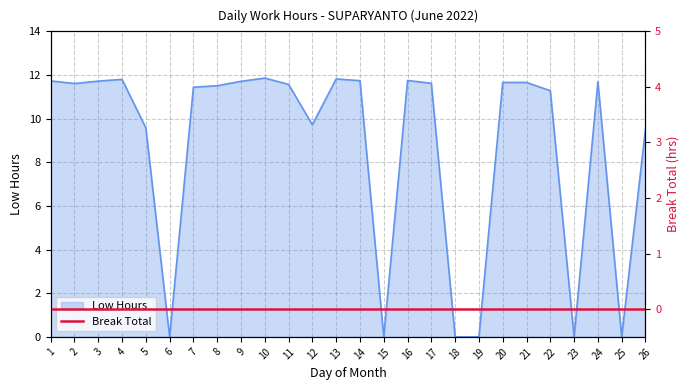

What is the average value?

8.7